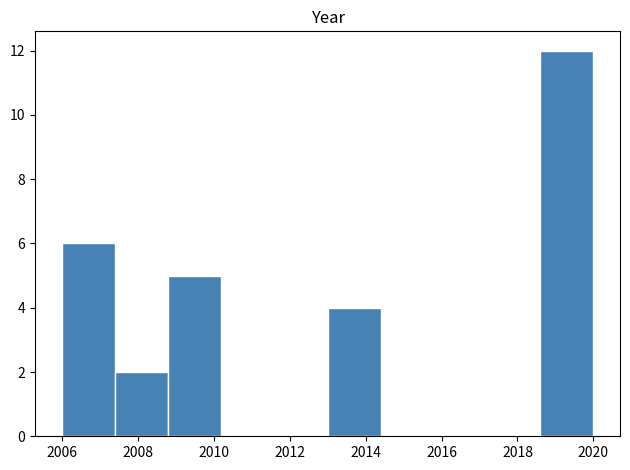

Which range on the x-axis has the tallest bar?

2018.6 to 2020.0